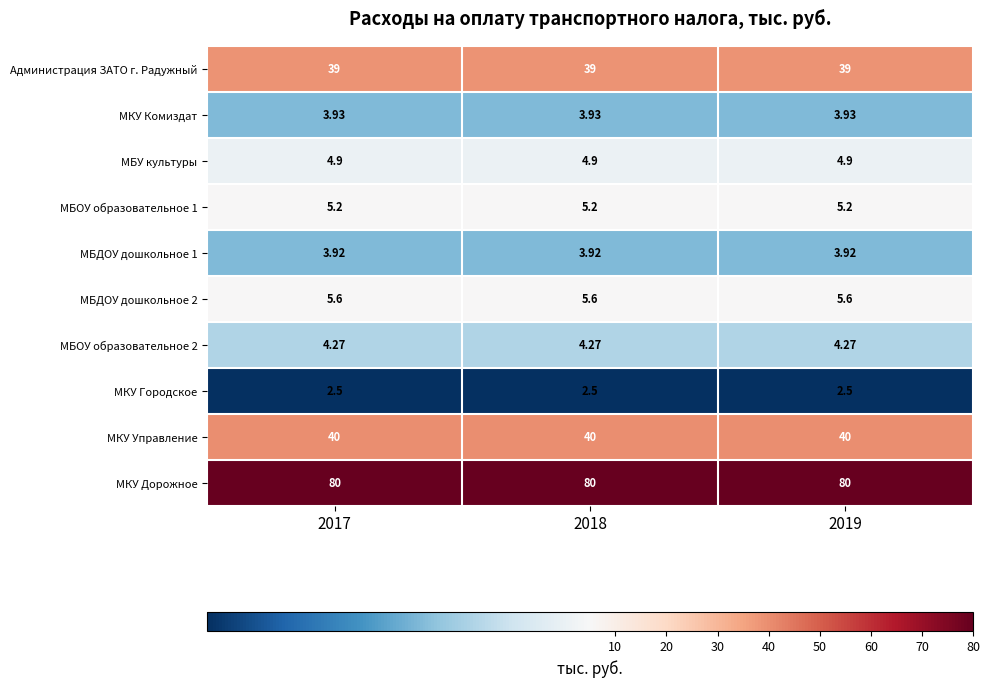

Which series has the largest total across all categories?

МКУ Дорожное